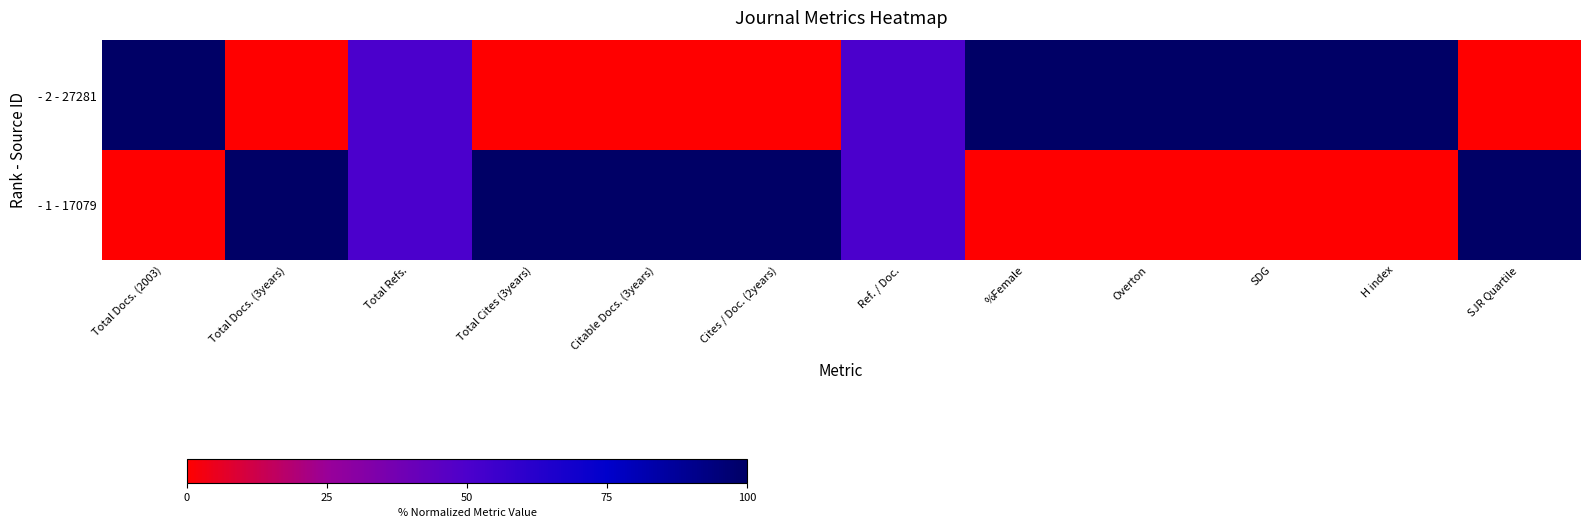

Which category has the highest value across all series?

Total Docs. (3years)